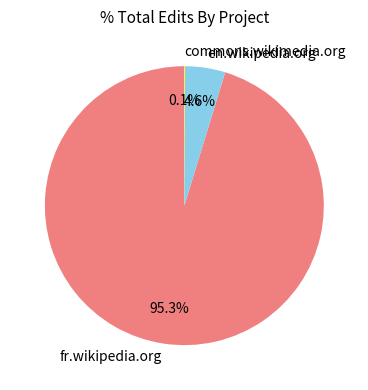

What is the majority slice?

fr.wikipedia.org